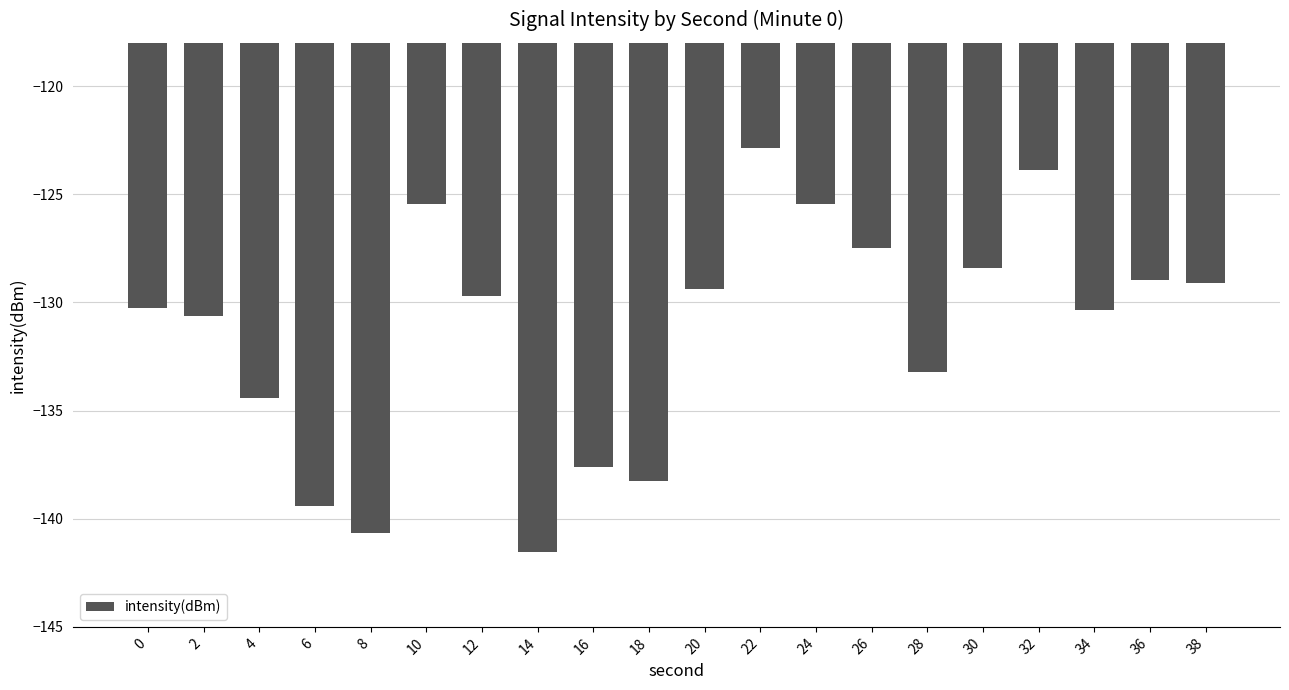

Which has a higher value, 16 or 30?

30